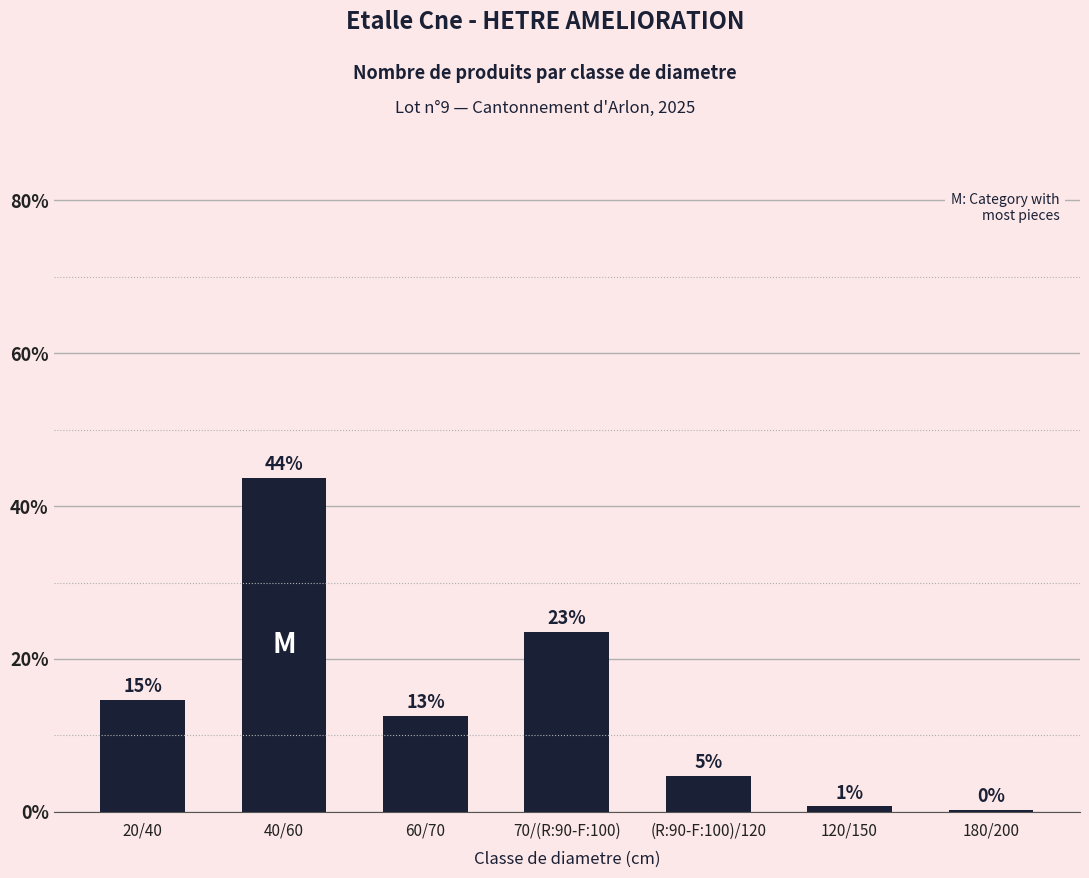

Reading left to right, what are all the values shown in this chart?

14.7	43.7	12.6	23.5	4.7	0.7	0.2